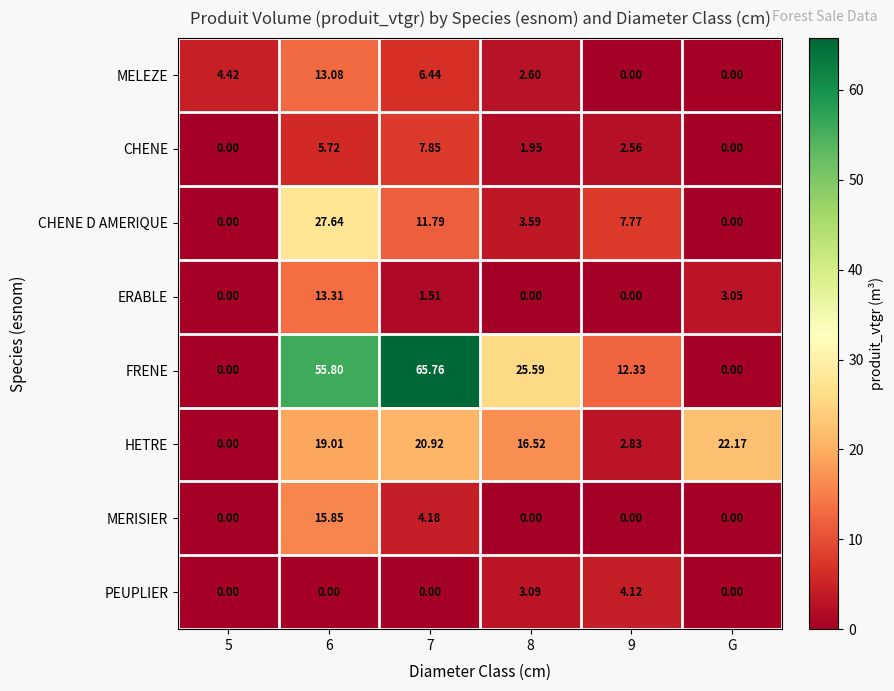

Which series has the largest total across all categories?

FRENE